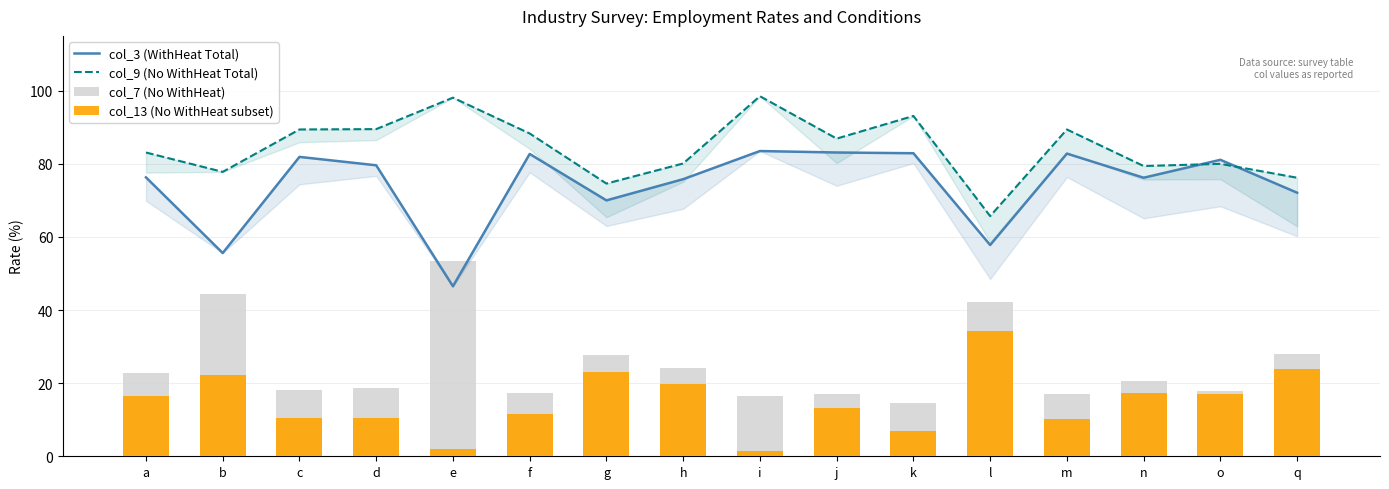

At how many categories does at least one series exceed 4?

16